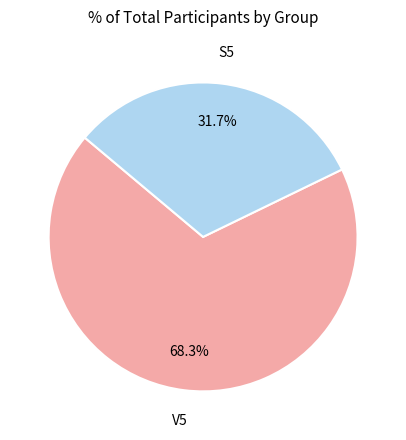

Is there a majority slice in this chart?

Yes